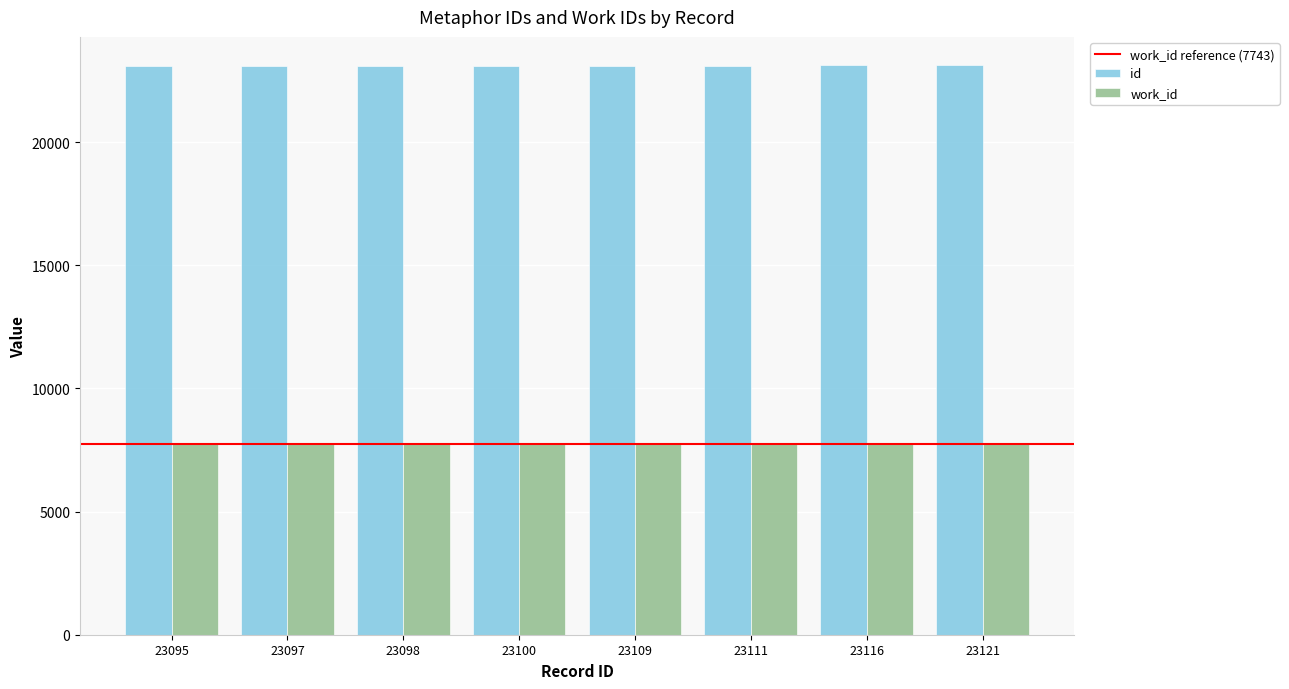

Are the bars grouped side by side (vs. stacked)?

Yes